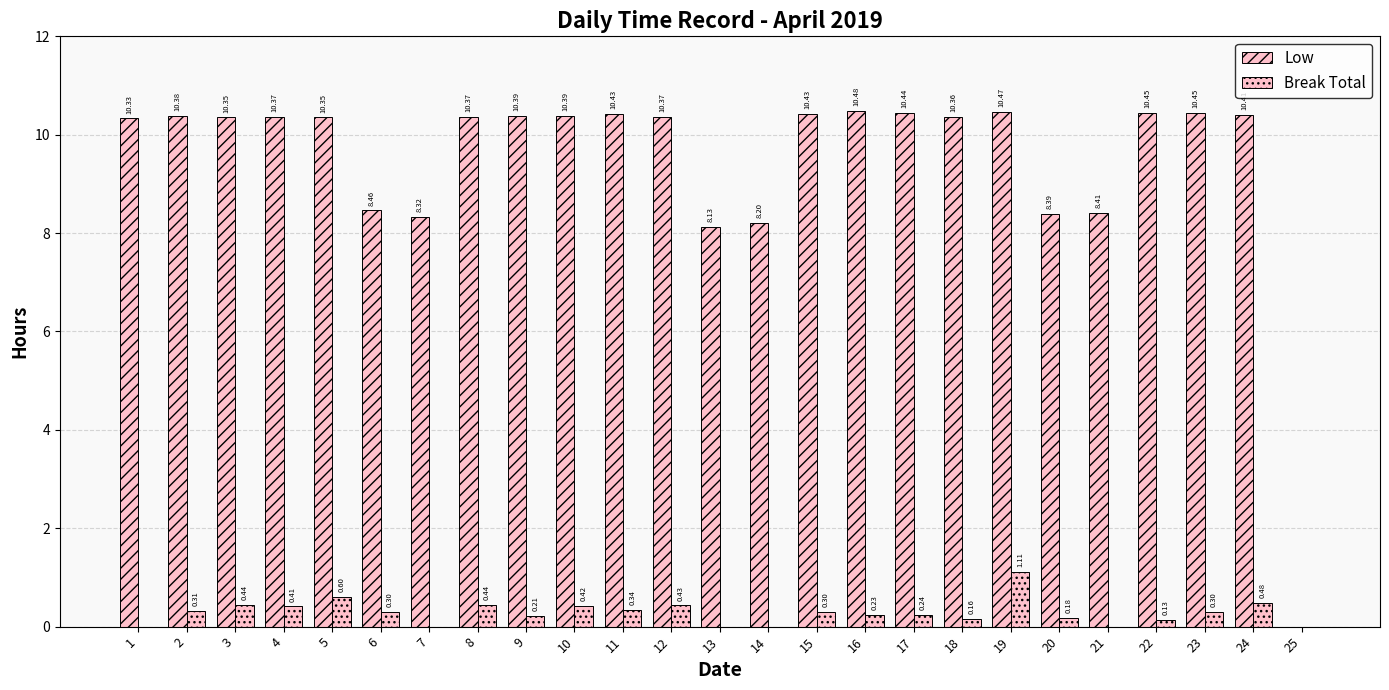

Reading right to left, extract all data points from this chart.

Low: 25=0.0	24=10.4	23=10.4	22=10.4	21=8.4	20=8.4	19=10.5	18=10.4	17=10.4	16=10.5	15=10.4	14=8.2	13=8.1	12=10.4	11=10.4	10=10.4	9=10.4	8=10.4	7=8.3	6=8.5	5=10.3	4=10.4	3=10.3	2=10.4	1=10.3
Break Total: 25=0.0	24=0.5	23=0.3	22=0.1	21=0.0	20=0.2	19=1.1	18=0.2	17=0.2	16=0.2	15=0.3	14=0.0	13=0.0	12=0.4	11=0.3	10=0.4	9=0.2	8=0.4	7=0.0	6=0.3	5=0.6	4=0.4	3=0.4	2=0.3	1=0.0